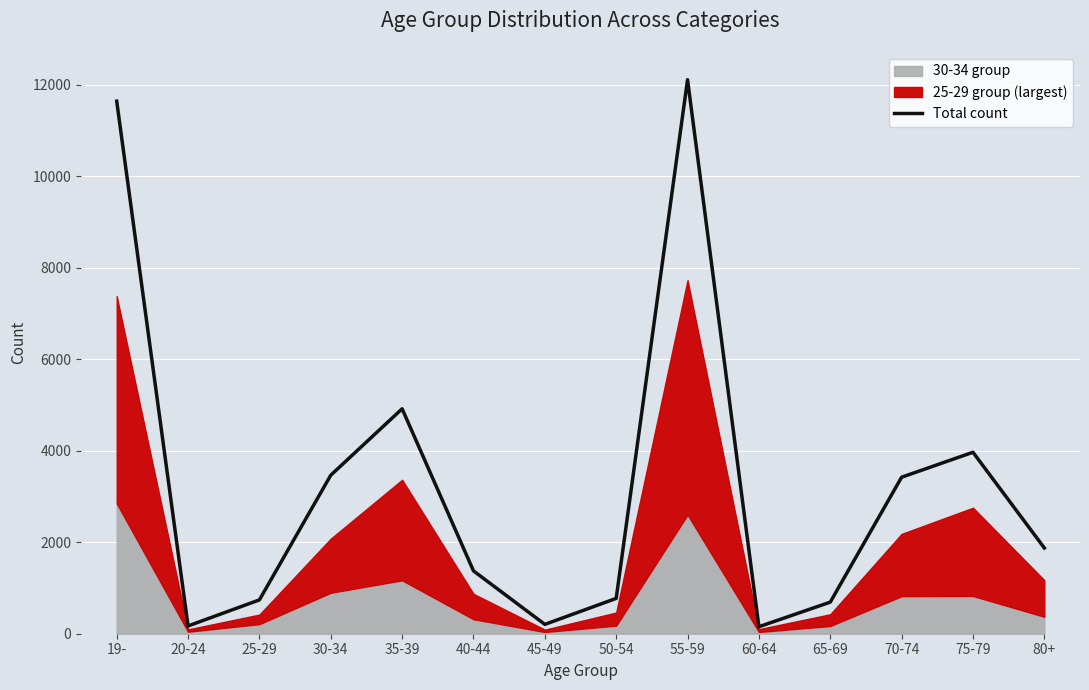

What is the difference between the second highest and second lowest values?

11467